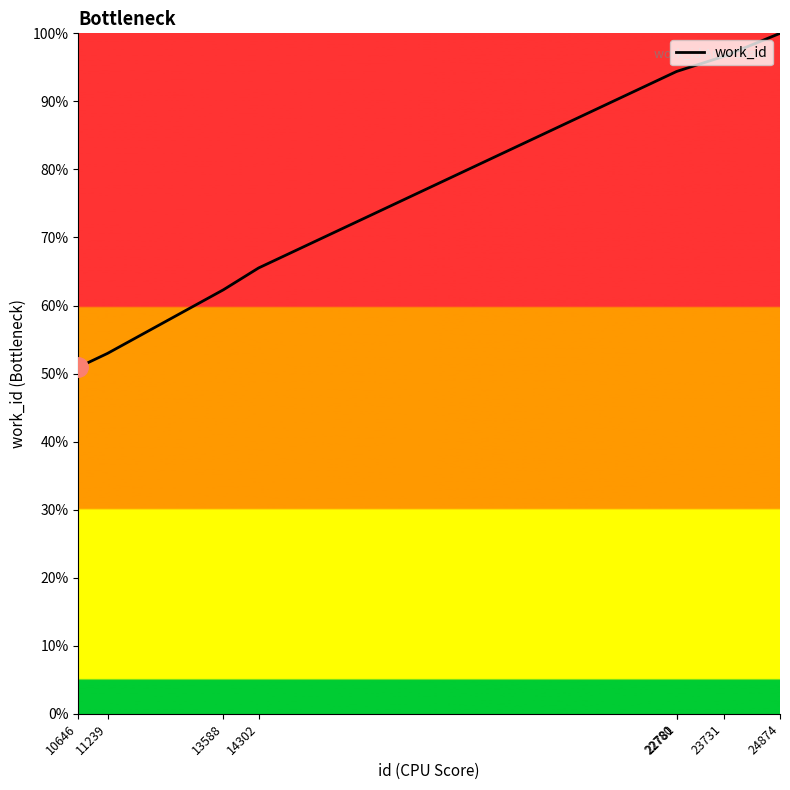

Count the number of values greater than 94.

4